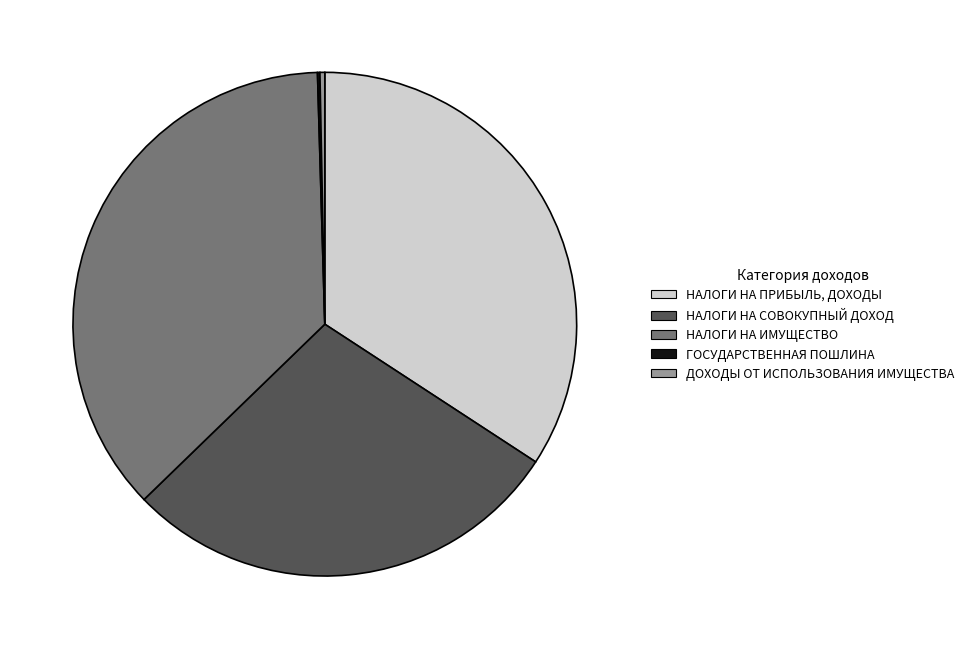

What is the largest slice in the pie chart?

НАЛОГИ НА ИМУЩЕСТВО